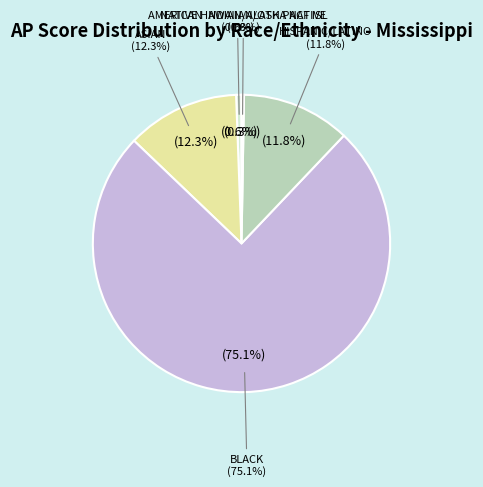

The NATIVE HAWAIIAN/OTH PACF ISL slice represents 1% of the pie. True or false?

False